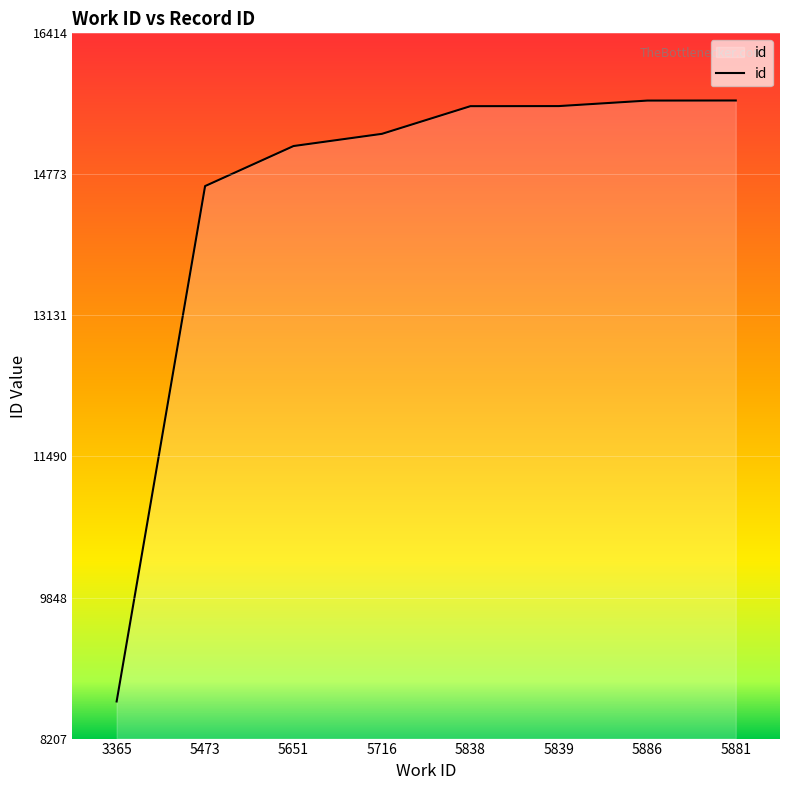

Read the value at 5881, to the nearest 100.

15600